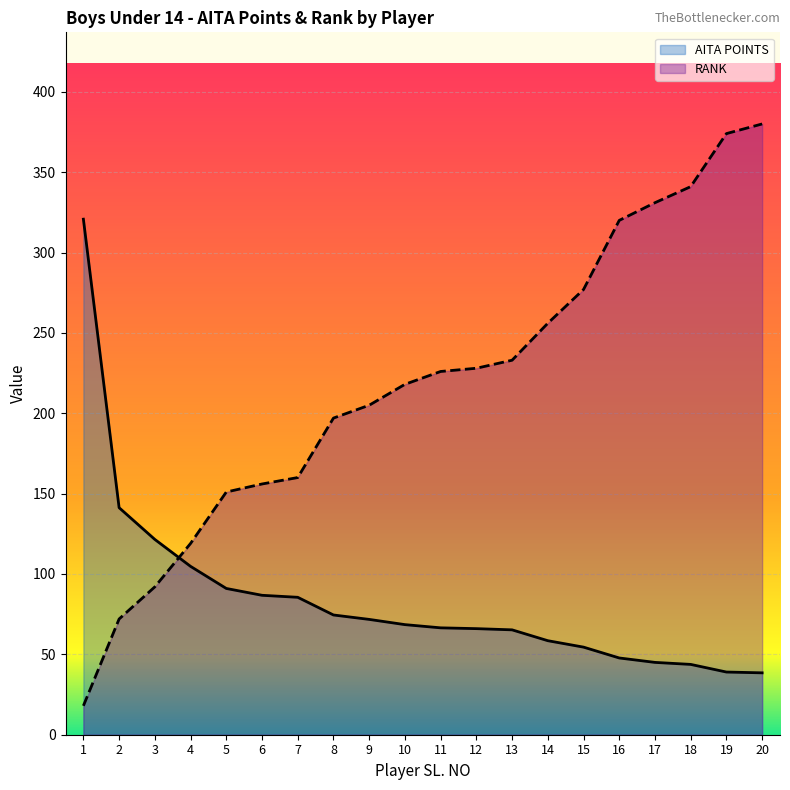

Rank the series by their maximum value, from highest to lowest.

RANK, AITA POINTS